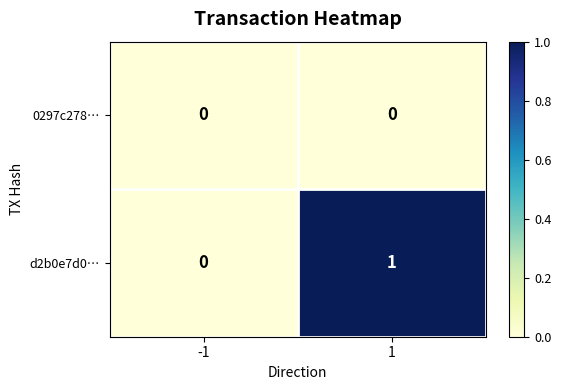

Rank the series by their average value, from highest to lowest.

d2b0e7d0…, 0297c278…